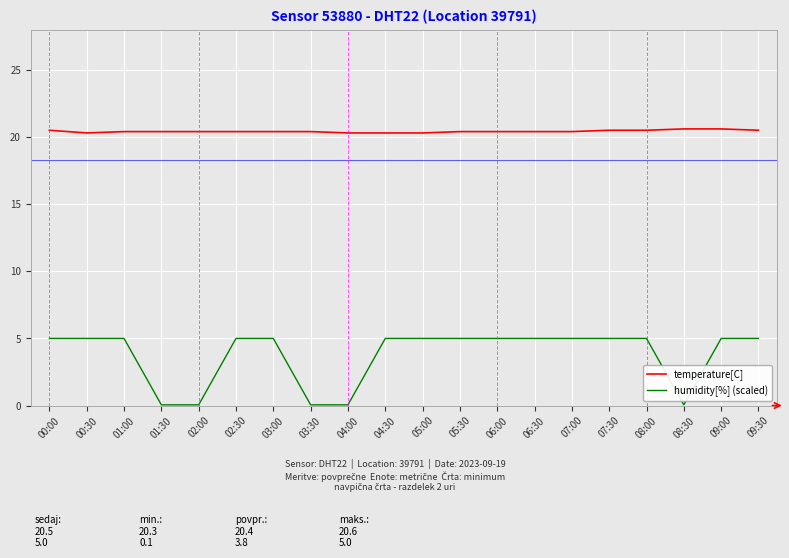

Which series has the largest range (max minus min)?

humidity[%] (scaled)